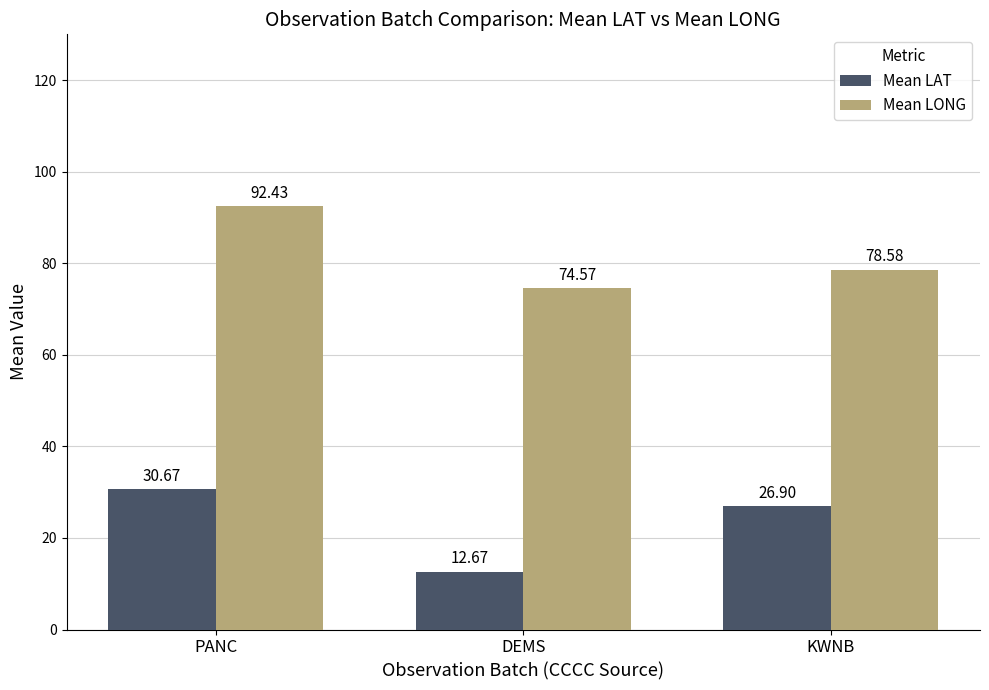

How many groups of bars are there?

3